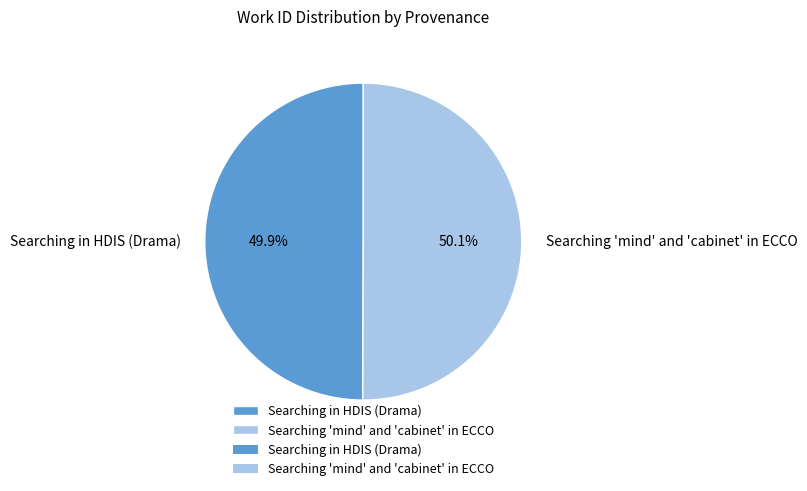

To the nearest percent, what portion does Searching 'mind' and 'cabinet' in ECCO represent?

50%